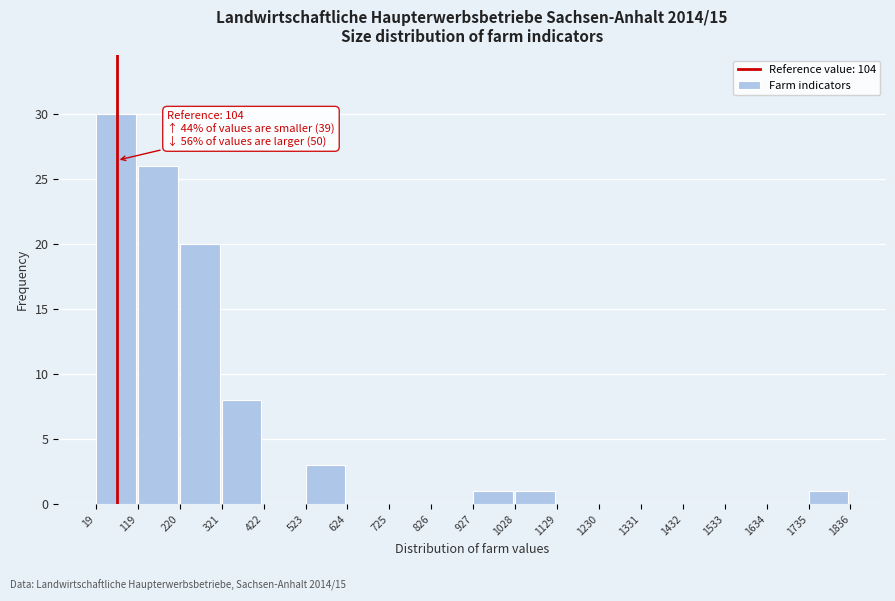

Over which range of the x-axis is the bar tallest?

19 to 119